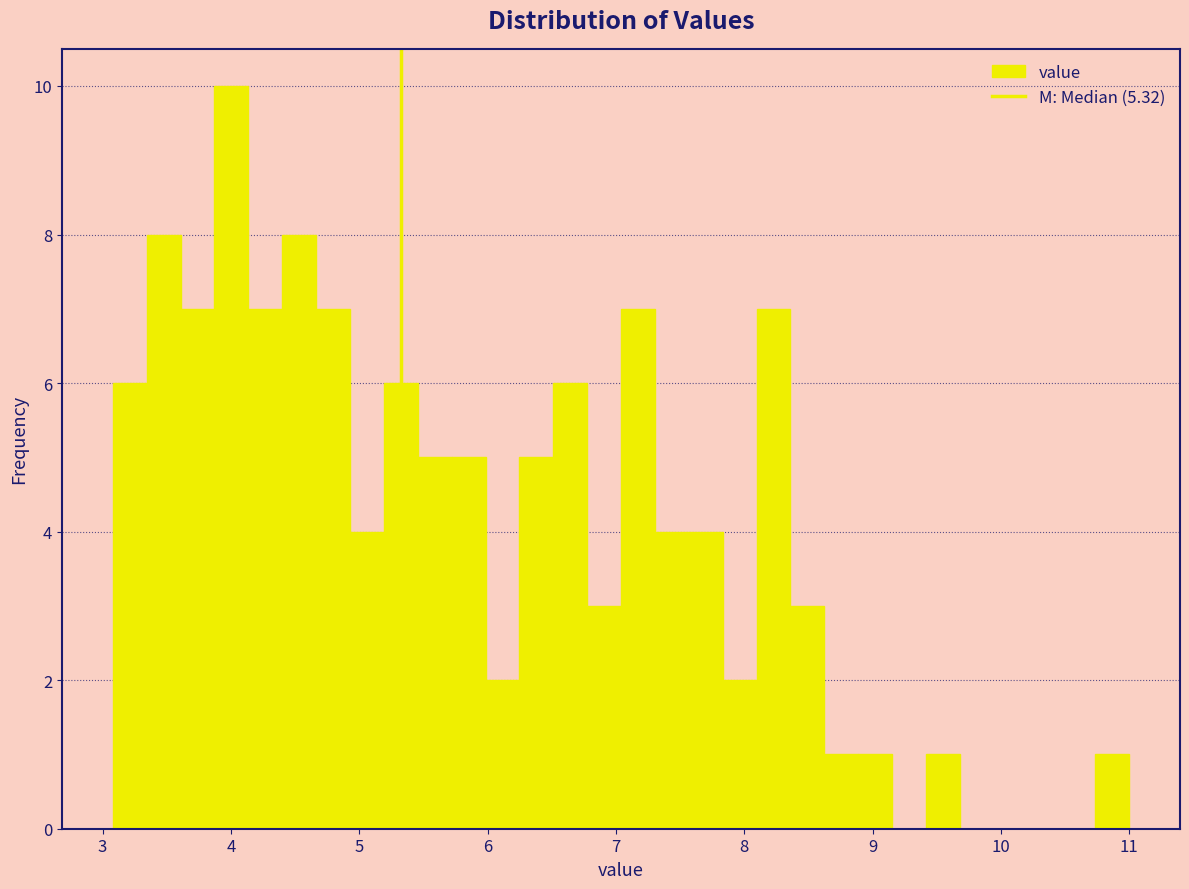

Around what value on the x-axis is the tallest bar? Give the approximate position of its centre, as read against the axis.

4.0